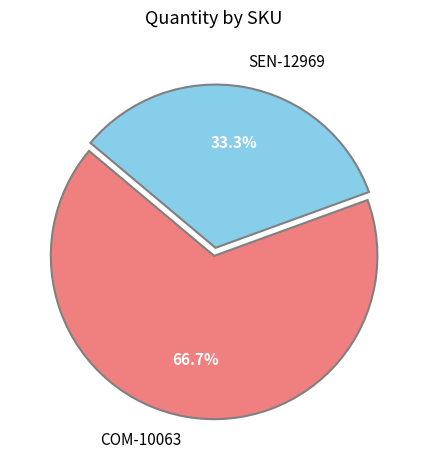

Rank the categories by value from highest to lowest.

COM-10063, SEN-12969